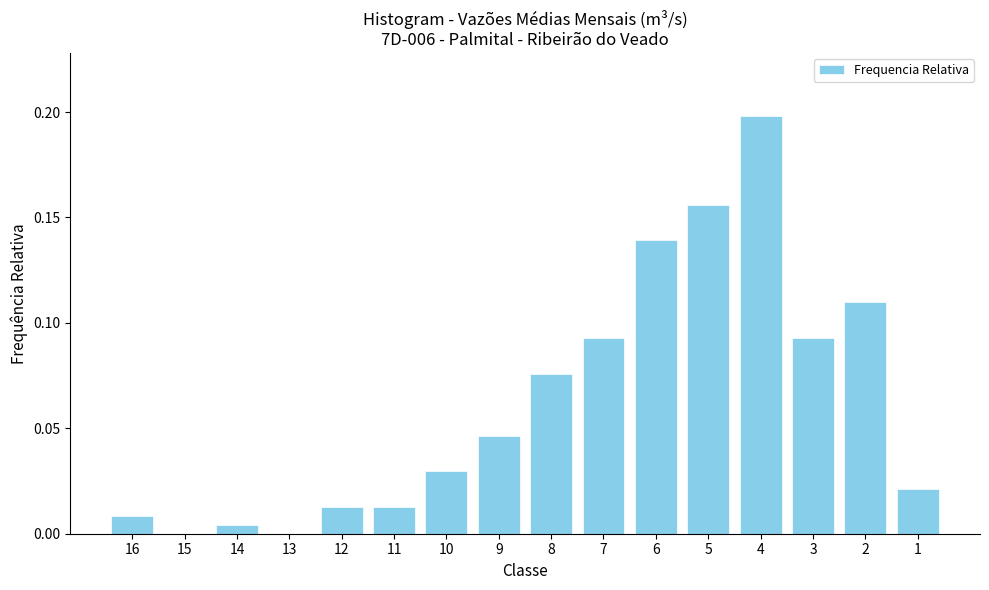

What is the sum of all values?

1.0